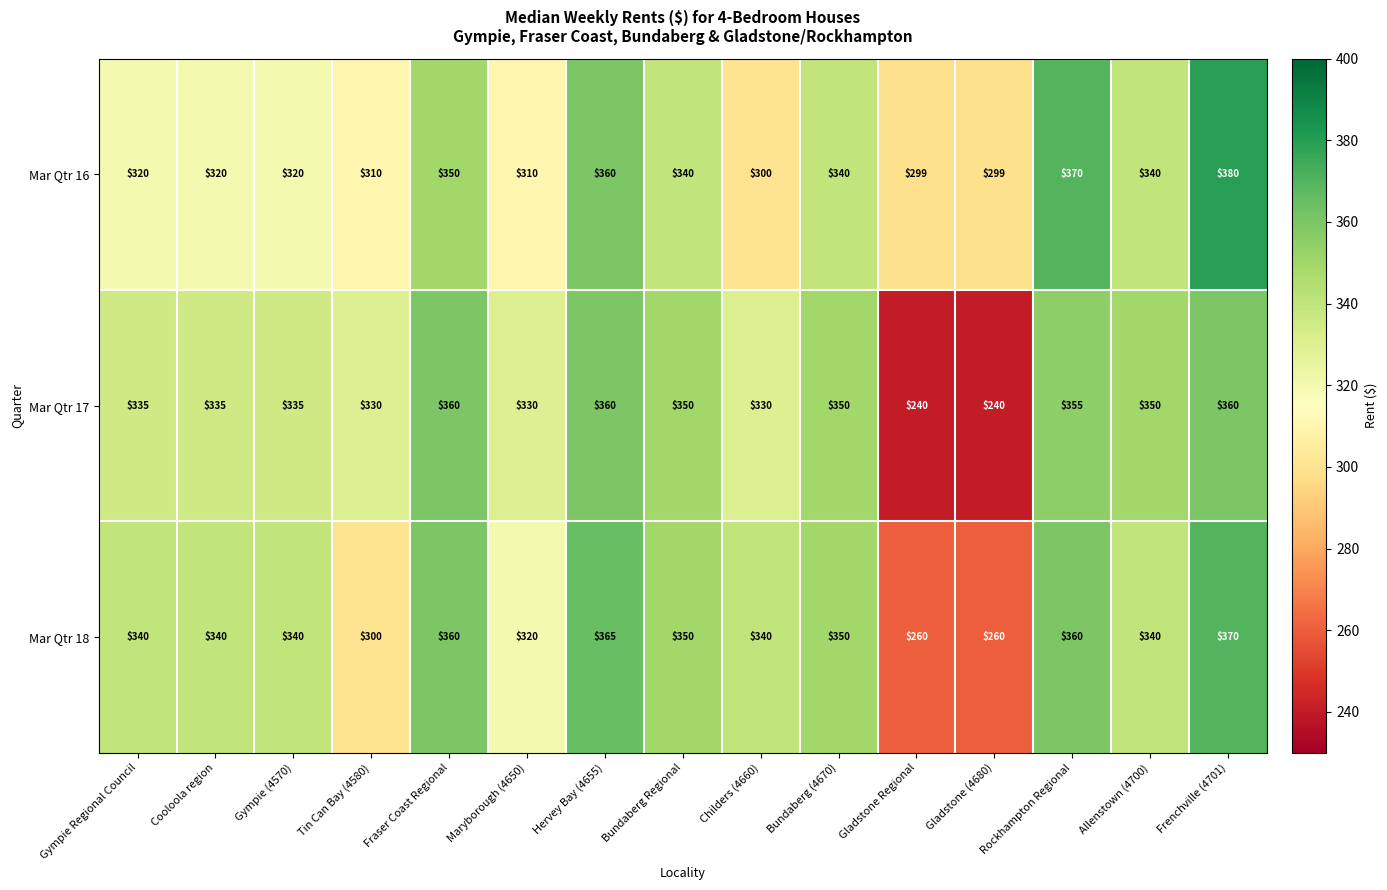

The value of Mar Qtr 16 at Bundaberg Regional is 340. True or false?

True